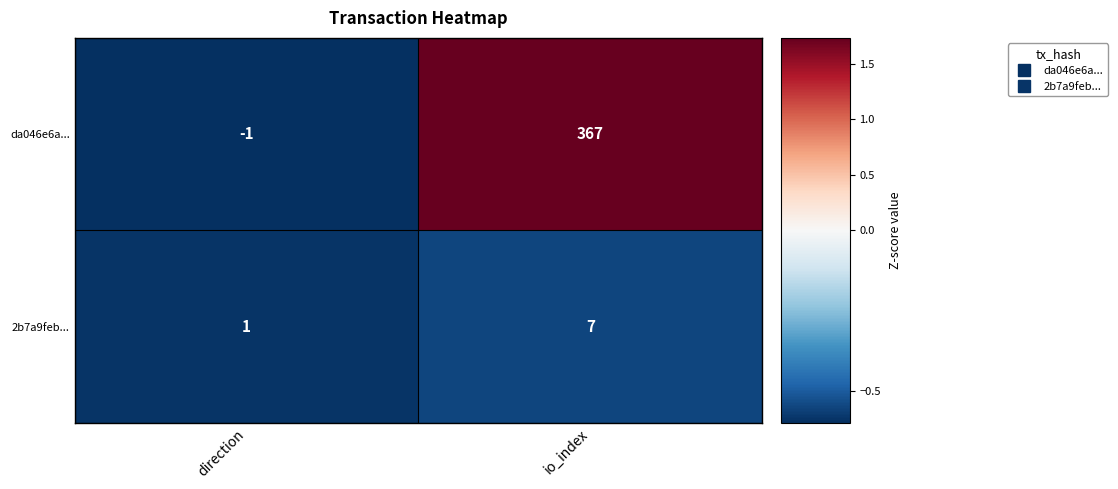

At how many categories does at least one series exceed 0?

2